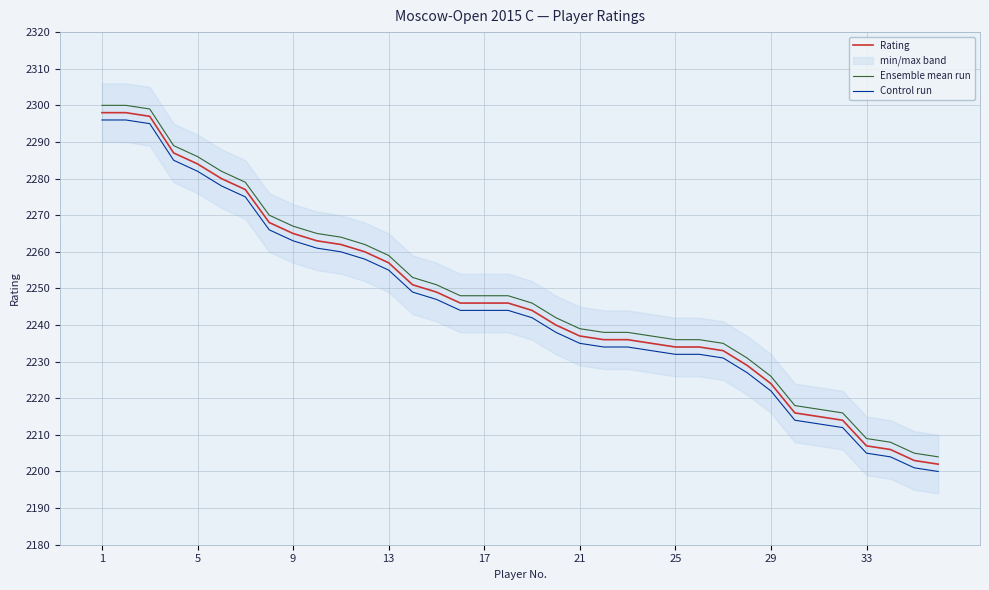

The value of Rating at 1 is 659. True or false?

False